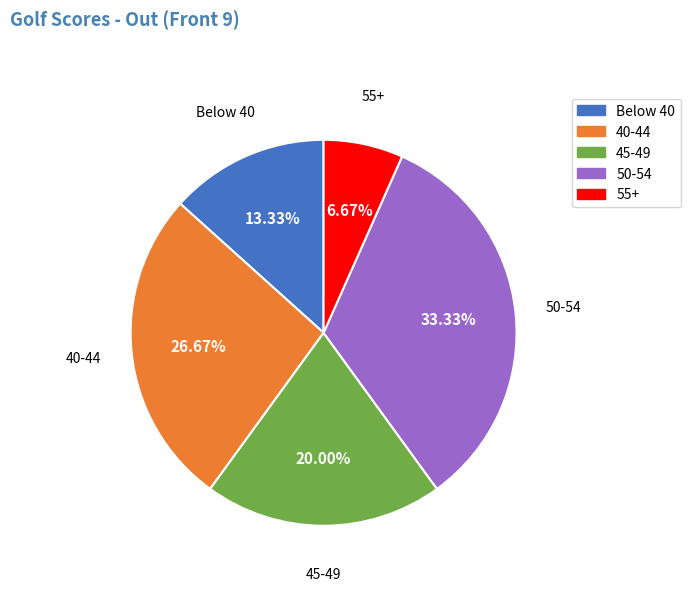

Which has a higher value, 40-44 or 50-54?

50-54